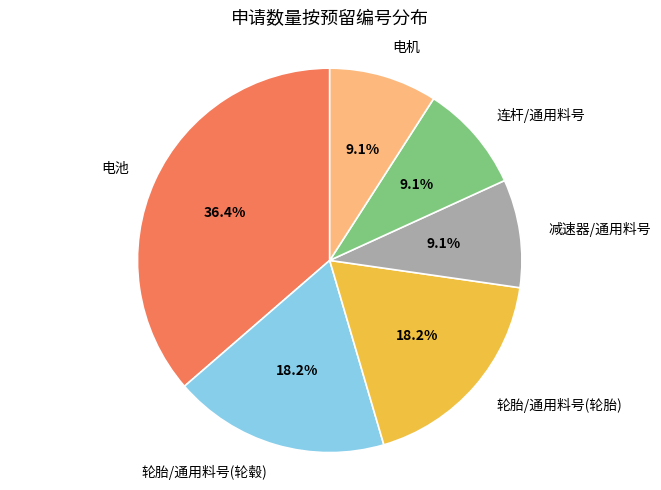

What is the ratio of the value at 减速器/通用料号 to the value at 轮胎/通用料号(轮胎)?

0.5